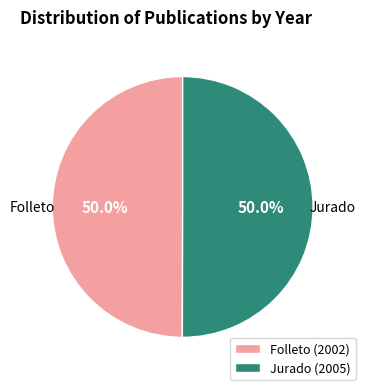

Is the sum of Jurado (2005) and Folleto (2002) greater than half?

Yes